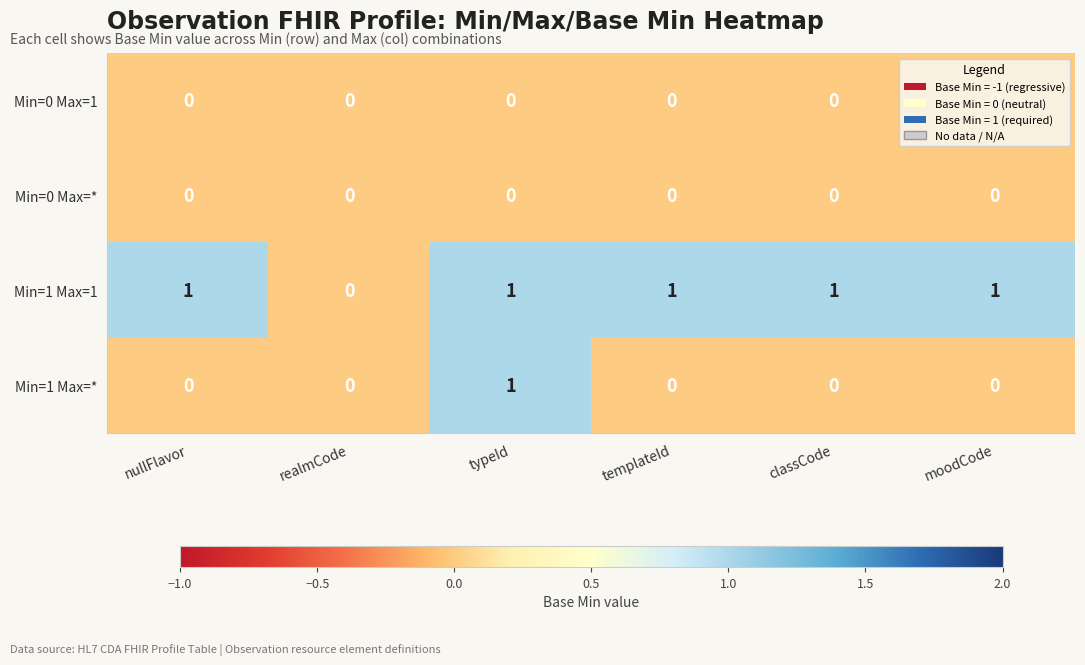

Count the Min=1 Max=1 values in the range 1 to 2.

5